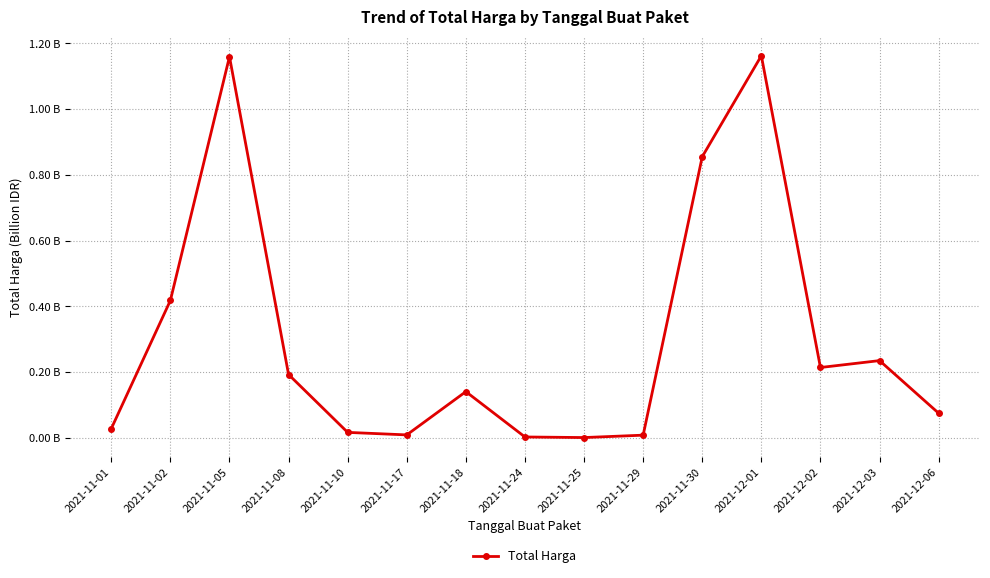

What is the sum of the values at 2021-11-05 and 2021-11-17?

1.2